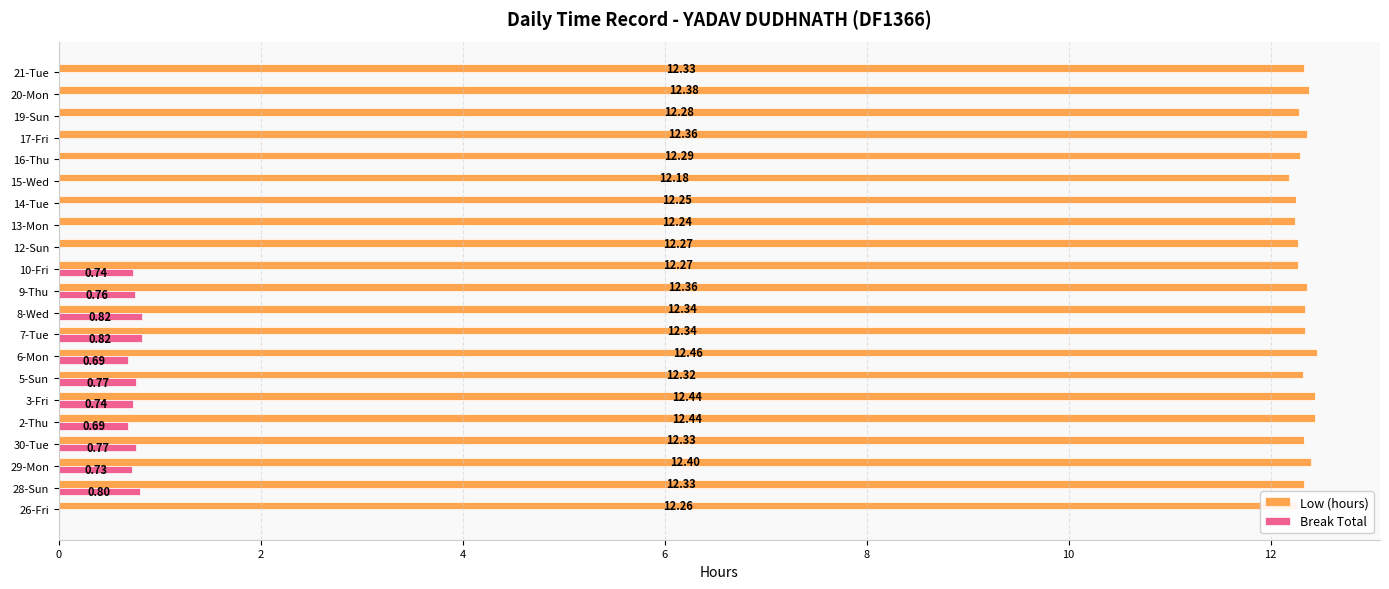

Is the value of Low (hours) at 29-Mon greater than the value of Break Total at 19-Sun?

Yes